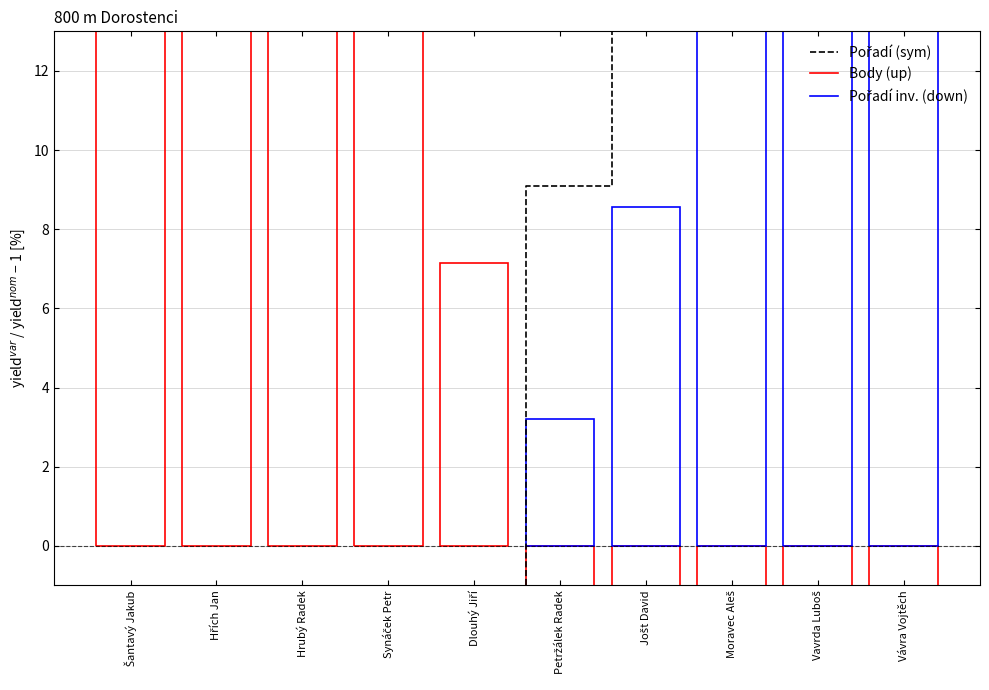

What is the label of the 10th point from the right?

Šantavý Jakub